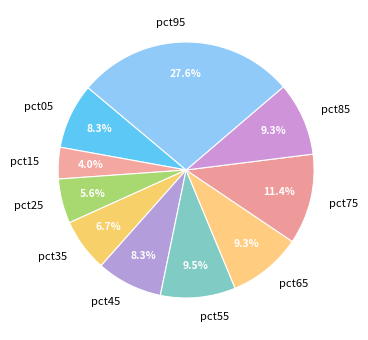

What percentage is NOT represented by pct55?

90.5%